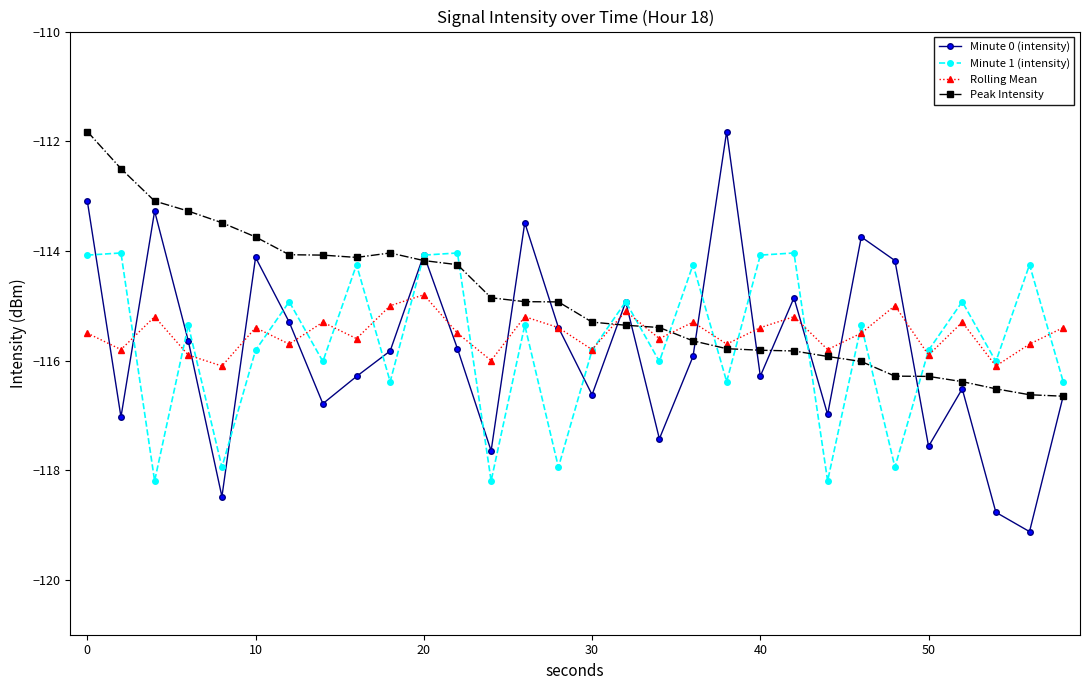

True or false: Minute 1 (intensity) has more than 0 interior local peaks.

True